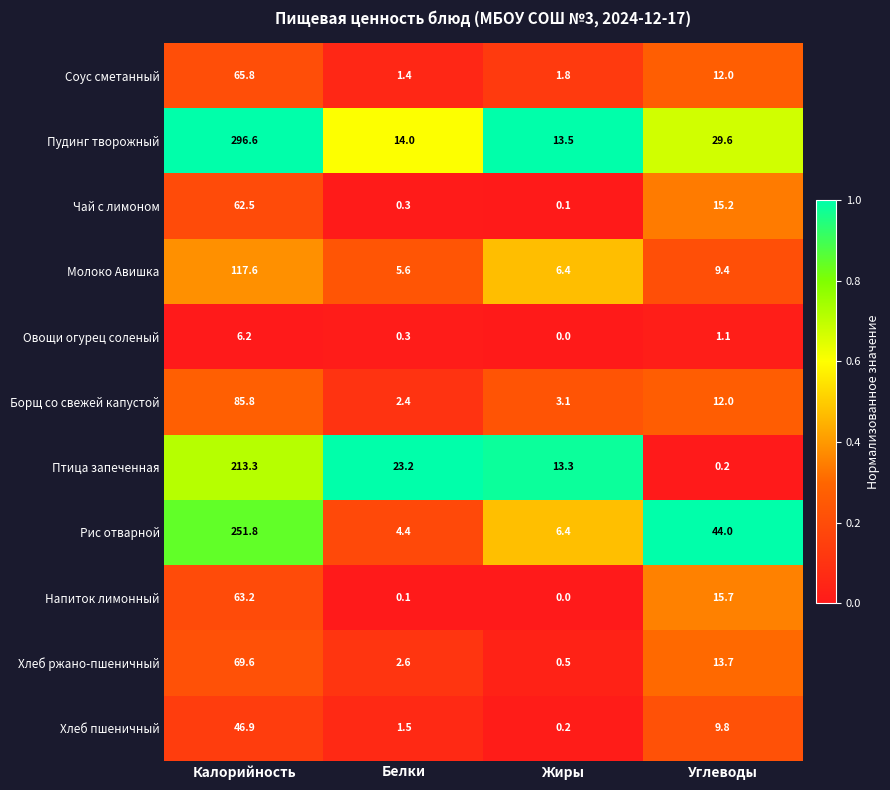

What is the spread (max minus min) of values at Жиры?

13.5